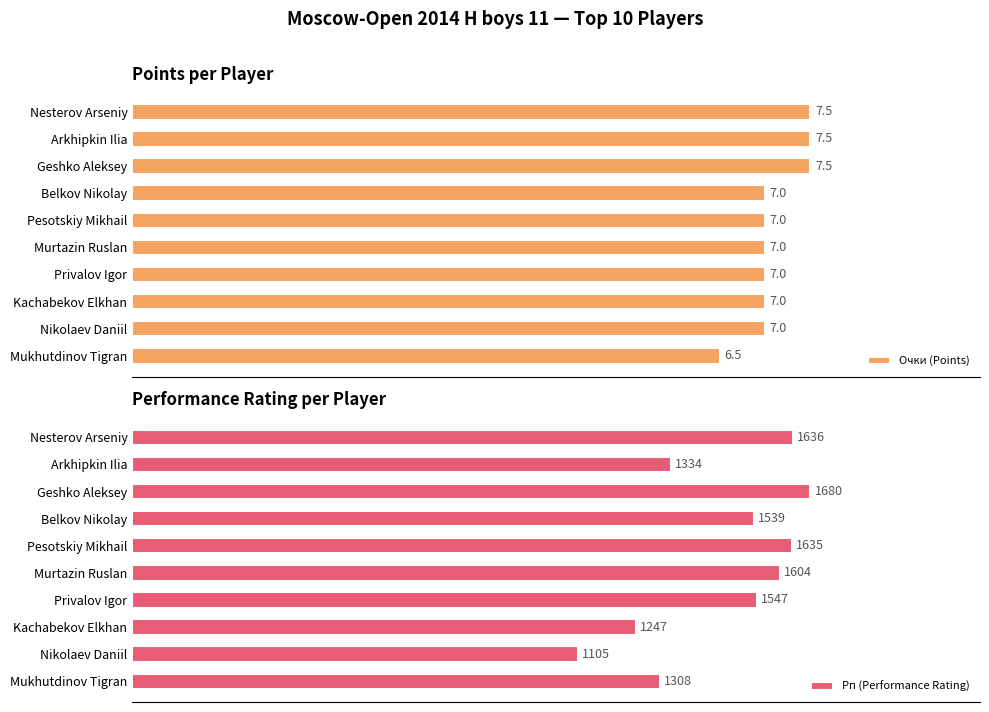

What is the greatest value displayed?

1680.0